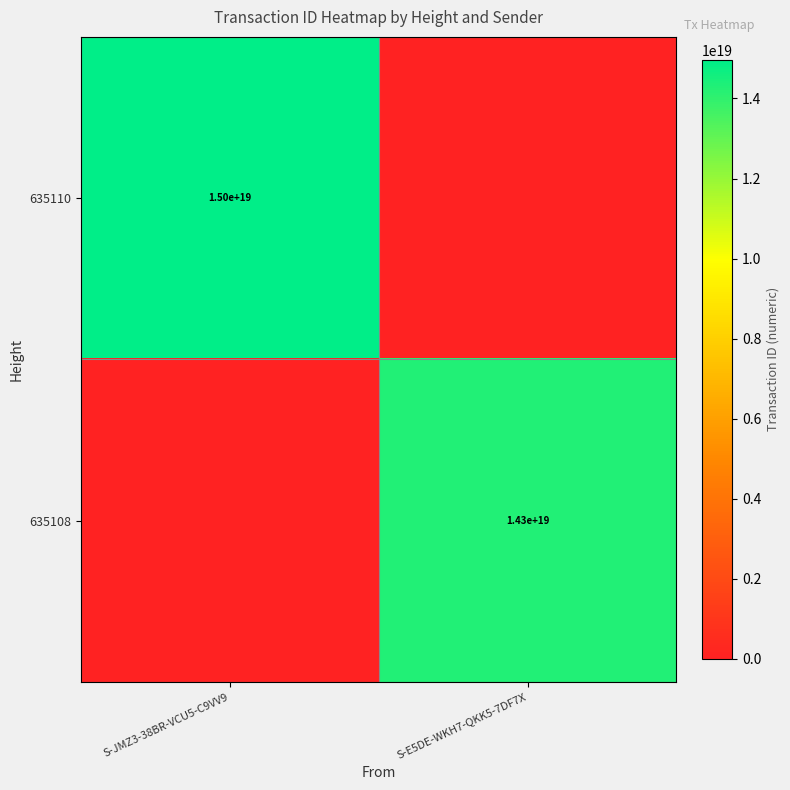

The 635108 series shows 14300000000000000000 at S-E5DE-WKH7-QKK5-7DF7X. True or false?

True